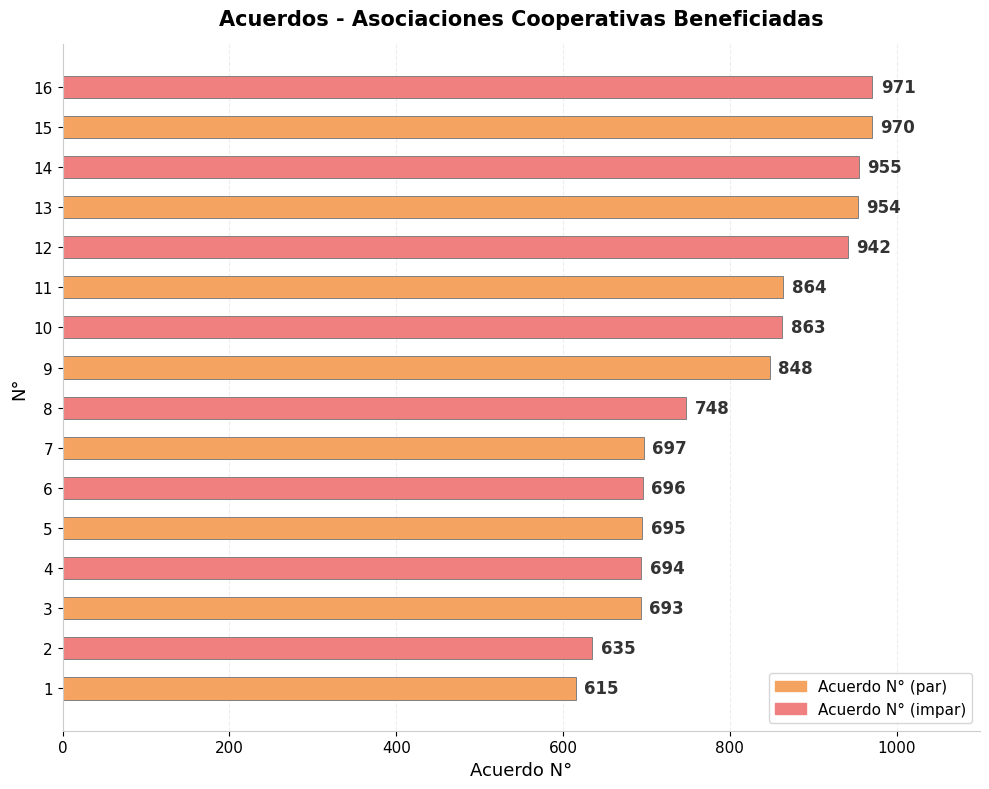

Which has a higher value, 9 or 5?

9